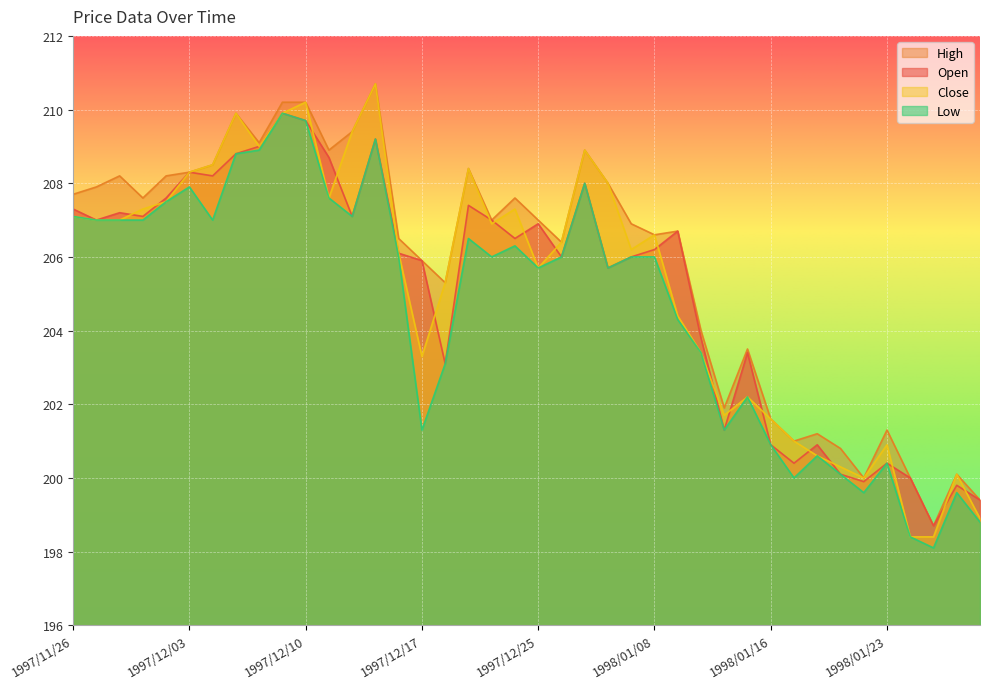

The value of Close at 1997/12/17 is 203.3. True or false?

True